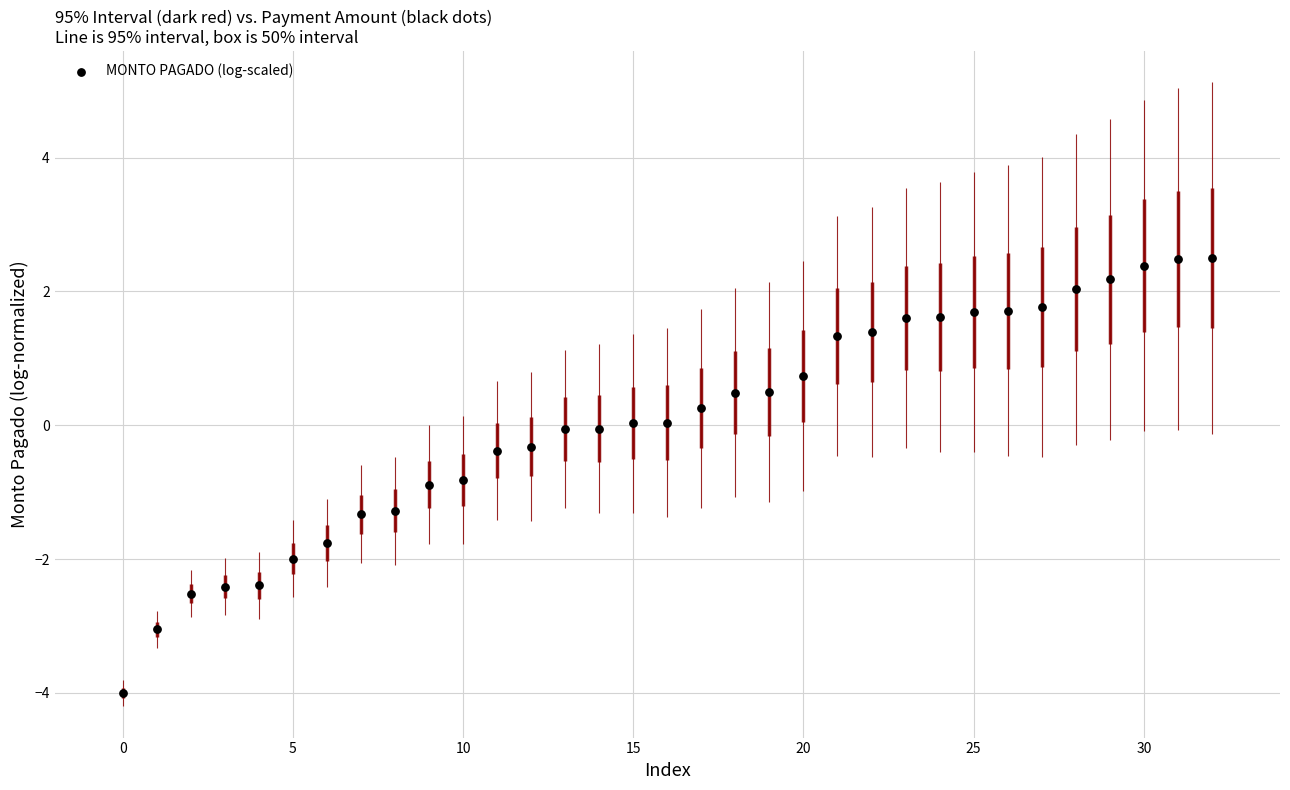

What is the range of Y values (max minus min)?

6.5